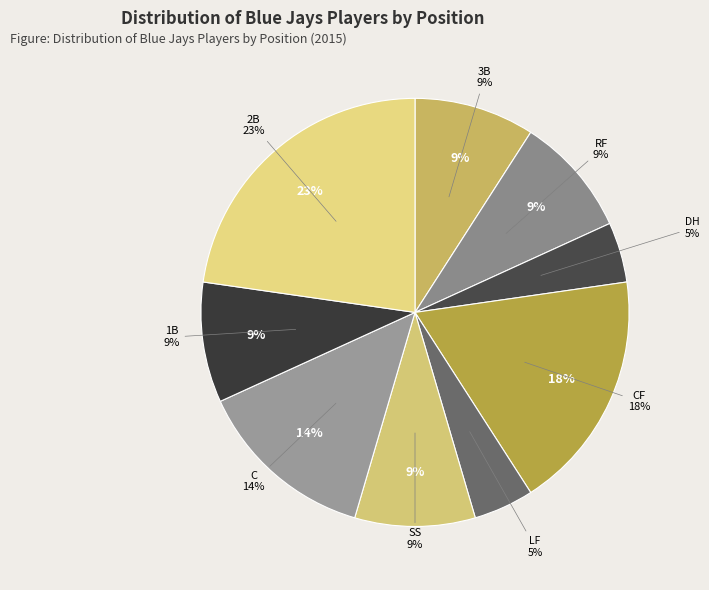

Combined, do LF and DH account for over 50%?

No